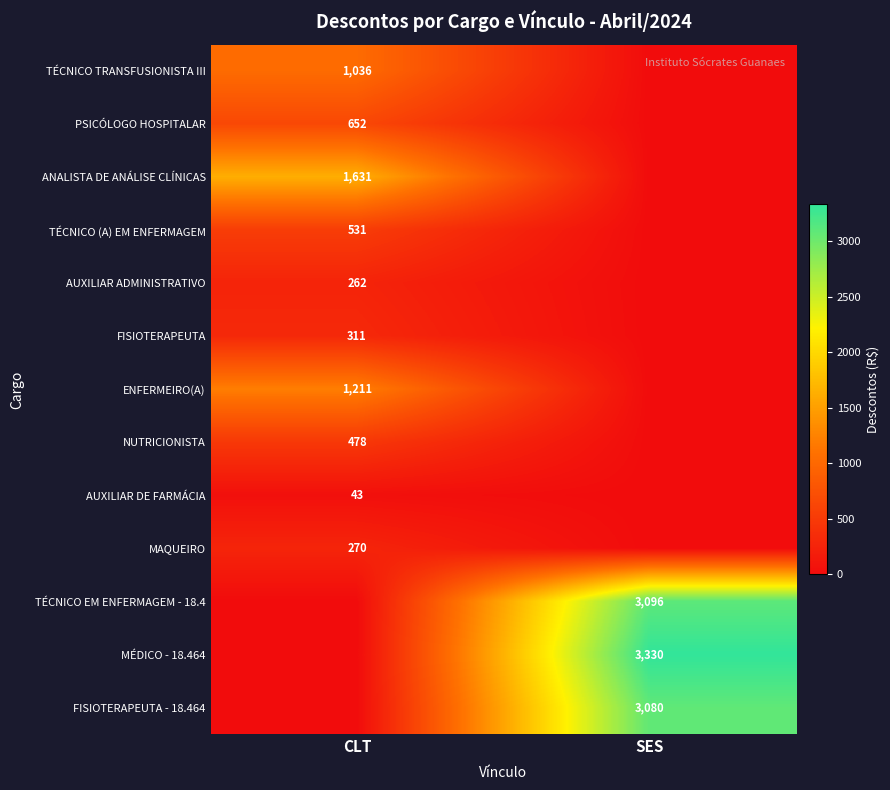

Is the value of PSICÓLOGO HOSPITALAR at CLT greater than the value of TÉCNICO (A) EM ENFERMAGEM at CLT?

Yes